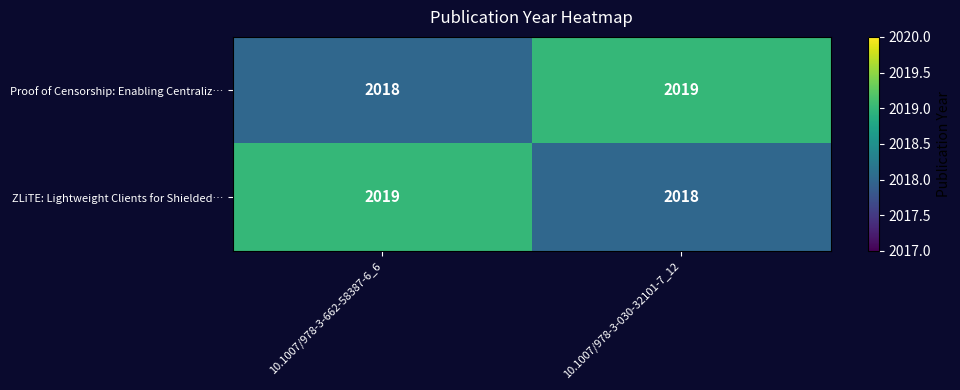

Reading left to right, what are all the values shown in this chart?

Proof of Censorship: Enabling Centraliz…: 10.1007/978-3-662-58387-6_6=2018	10.1007/978-3-030-32101-7_12=2019
ZLiTE: Lightweight Clients for Shielded…: 10.1007/978-3-662-58387-6_6=2019	10.1007/978-3-030-32101-7_12=2018